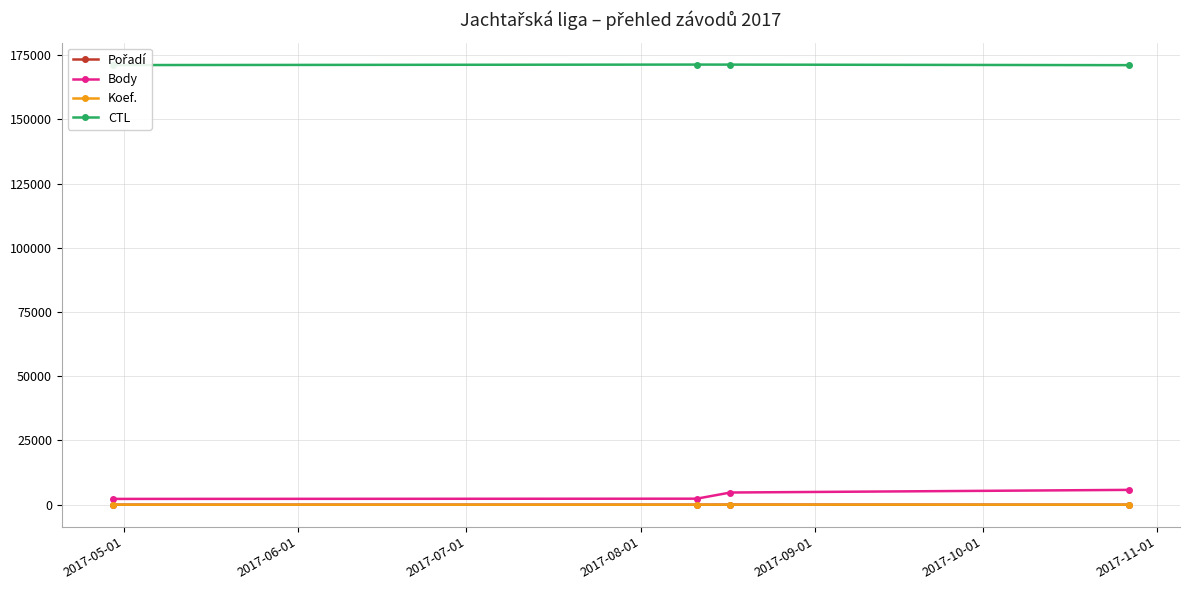

True or false: Koef. and CTL cross at least once.

False